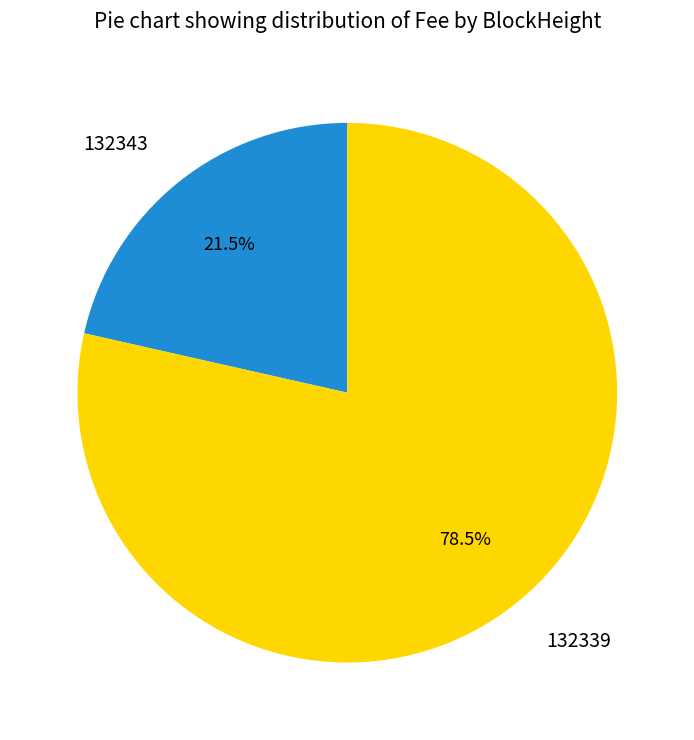

Rank the categories by value from highest to lowest.

132339, 132343